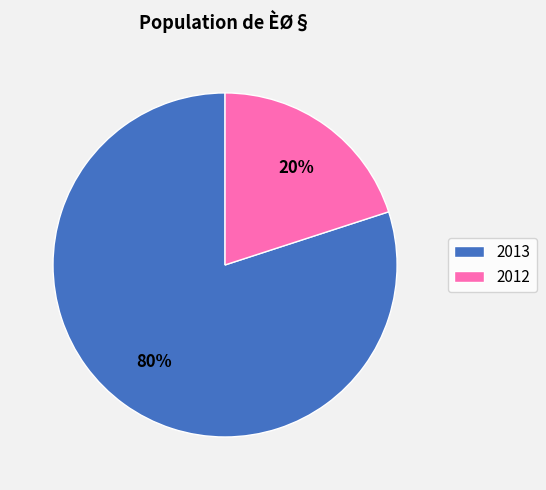

Do 2013 and 2012 together represent more than half of the pie?

Yes